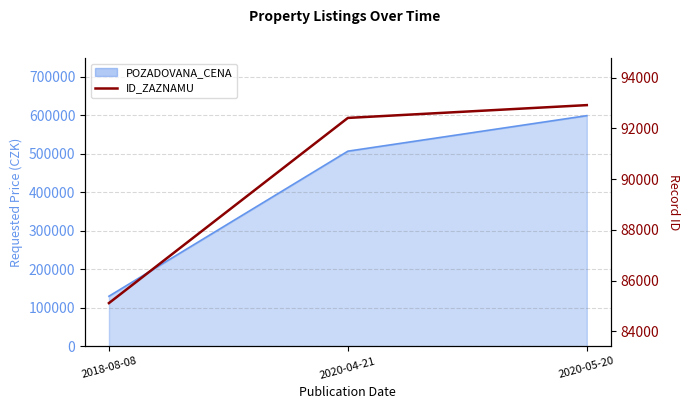

Is it true that the value at 2020-04-21 is 24570?

False